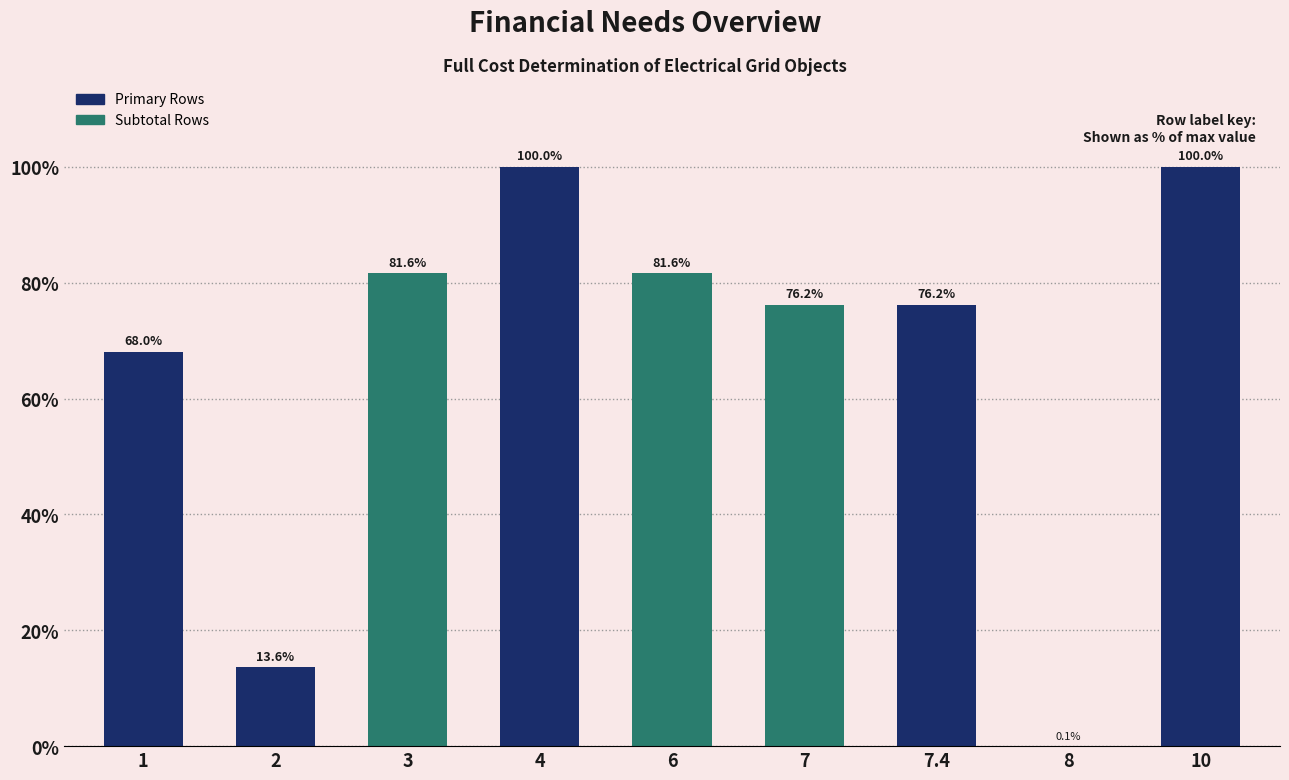

Reading left to right, list all the values displayed in this chart.

1=68.0	2=13.6	3=81.6	4=100.0	6=81.6	7=76.2	7.4=76.2	8=0.1	10=100.0